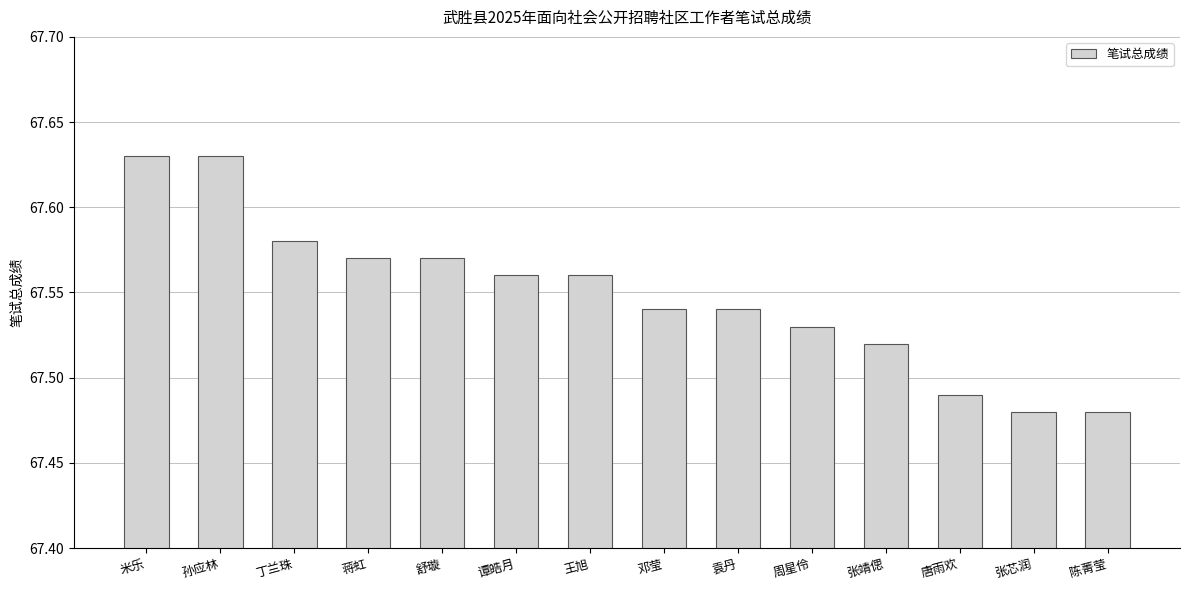

Approximately how many times larger is the value at 米乐 compared to 丁兰珠?

1.0